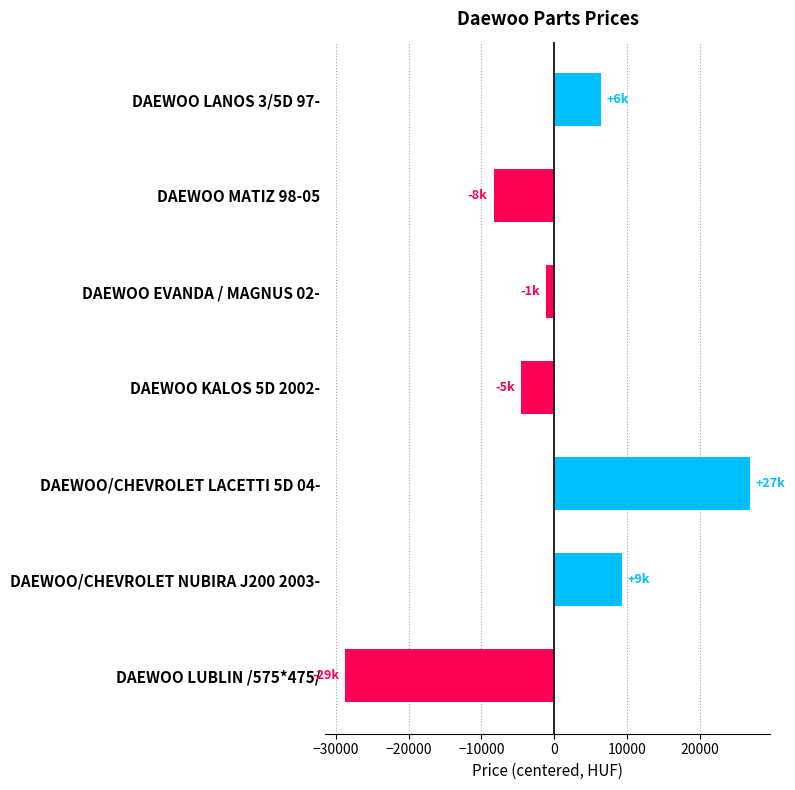

Is it true that the value at DAEWOO LANOS 3/5D 97- is 6395.7?

True